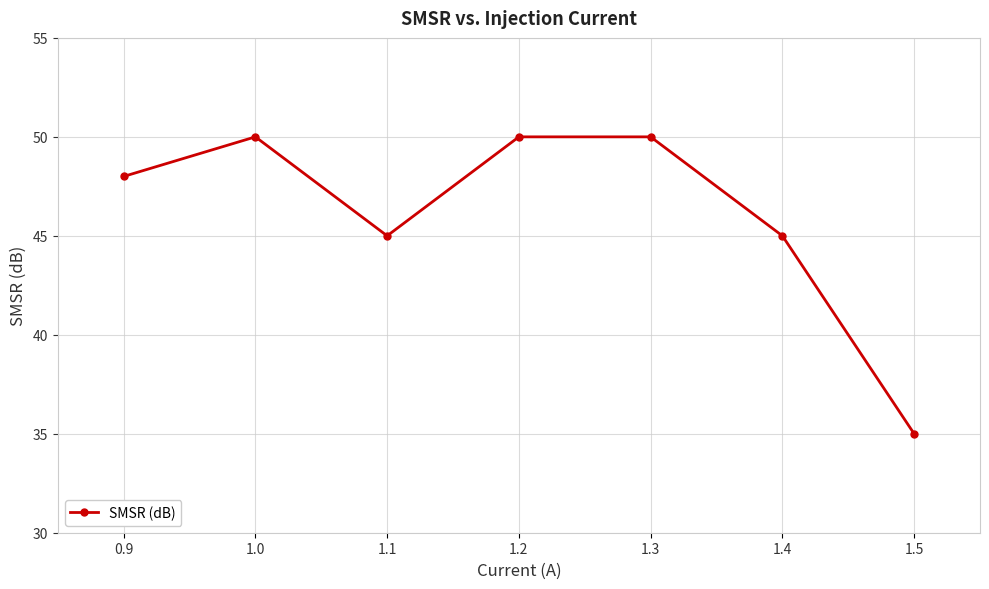

Which label corresponds to the smallest value in the chart?

1.5